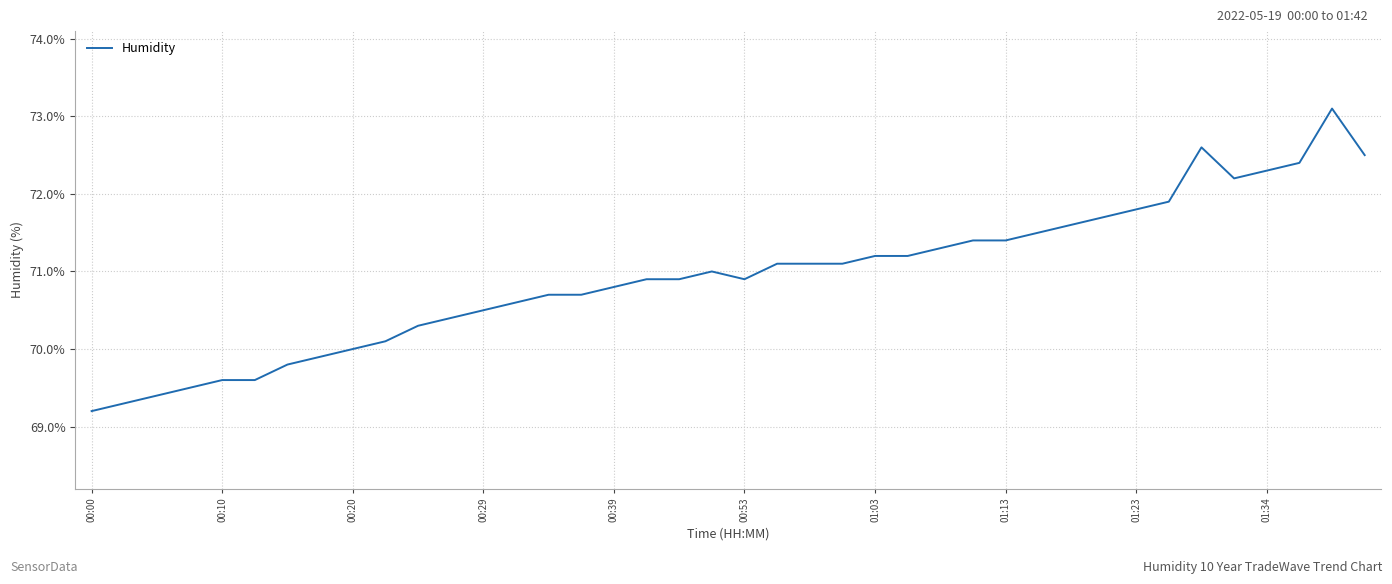

What is the difference between the maximum and minimum values?

3.9